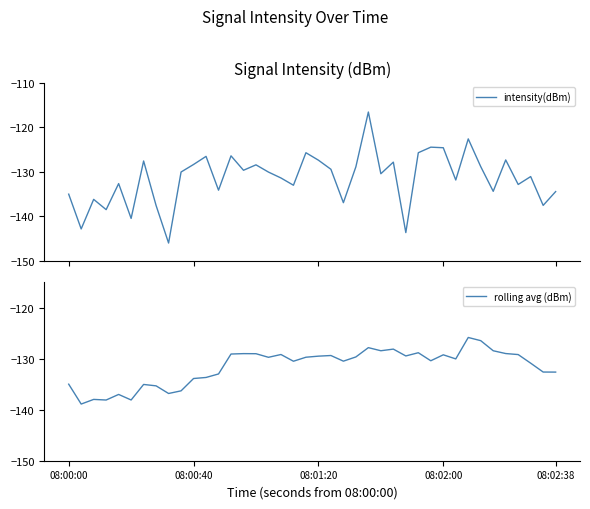

True or false: rolling avg (dBm) has a value of -199.8 at 08:01:20.

False